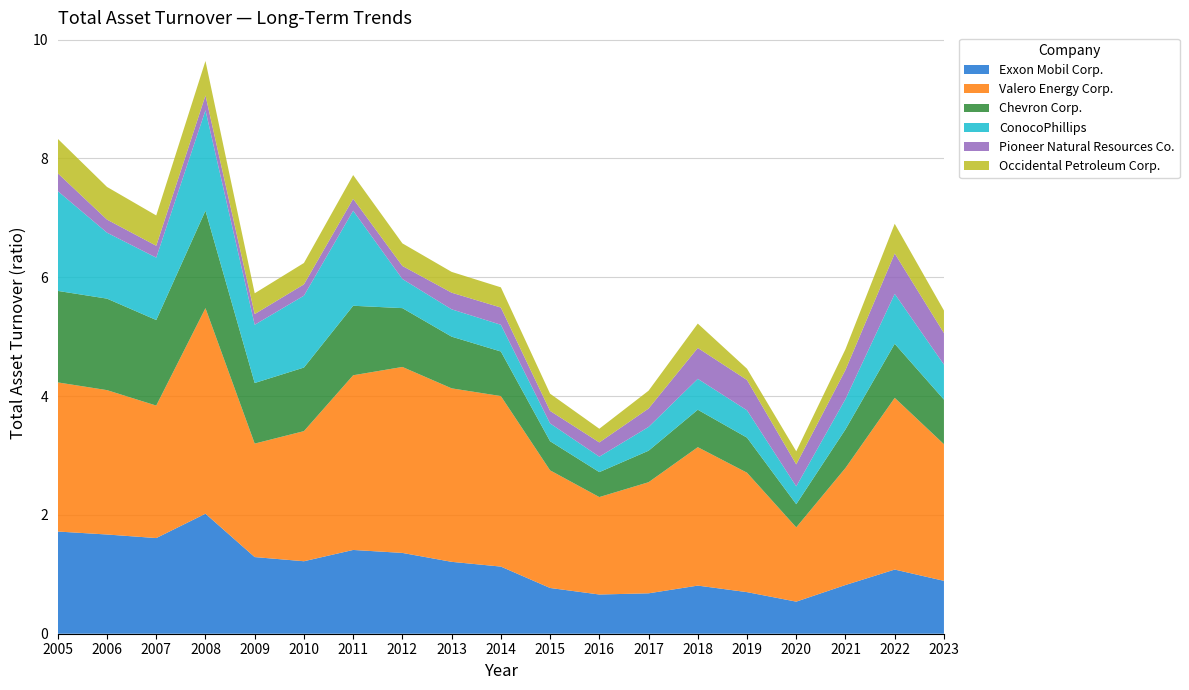

Reading left to right, transcribe all the data shown in this chart.

Exxon Mobil Corp.: 1.7	1.7	1.6	2.0	1.3	1.2	1.4	1.4	1.2	1.1	0.8	0.7	0.7	0.8	0.7	0.5	0.8	1.1	0.9
Valero Energy Corp.: 2.5	2.4	2.2	3.5	1.9	2.2	2.9	3.1	2.9	2.9	2.0	1.6	1.9	2.3	2.0	1.2	2.0	2.9	2.3
Chevron Corp.: 1.5	1.5	1.4	1.6	1.0	1.1	1.2	1.0	0.9	0.8	0.5	0.4	0.5	0.6	0.6	0.4	0.7	0.9	0.8
ConocoPhillips: 1.7	1.1	1.1	1.7	1.0	1.2	1.6	0.5	0.5	0.5	0.3	0.3	0.4	0.5	0.5	0.3	0.5	0.8	0.6
Pioneer Natural Resources Co.: 0.3	0.2	0.2	0.2	0.2	0.2	0.2	0.2	0.3	0.3	0.2	0.2	0.3	0.5	0.5	0.4	0.5	0.7	0.5
Occidental Petroleum Corp.: 0.6	0.6	0.5	0.6	0.3	0.4	0.4	0.4	0.3	0.3	0.3	0.2	0.3	0.4	0.2	0.2	0.3	0.5	0.4